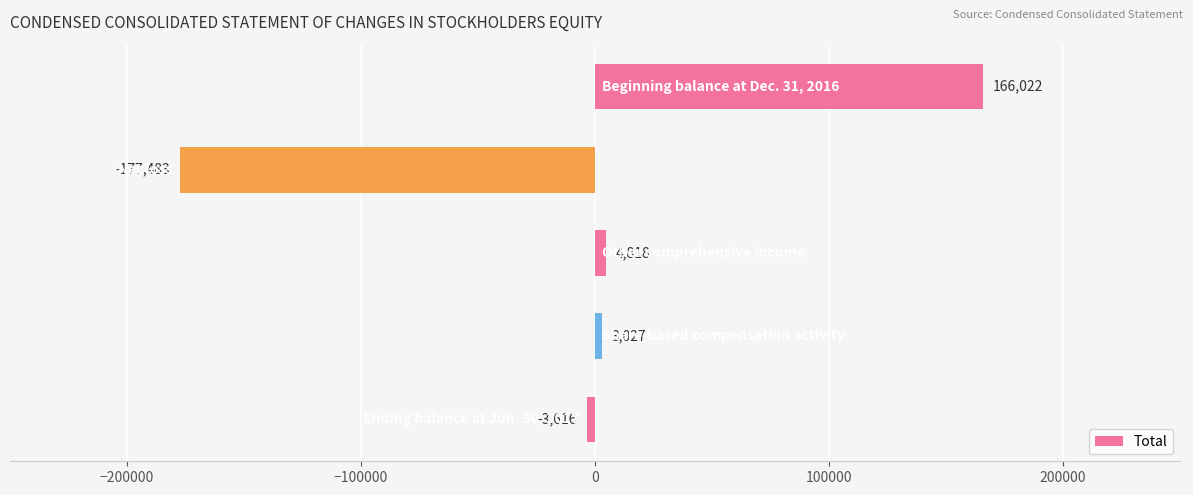

What is the value of the 1st bar from the top?

166022